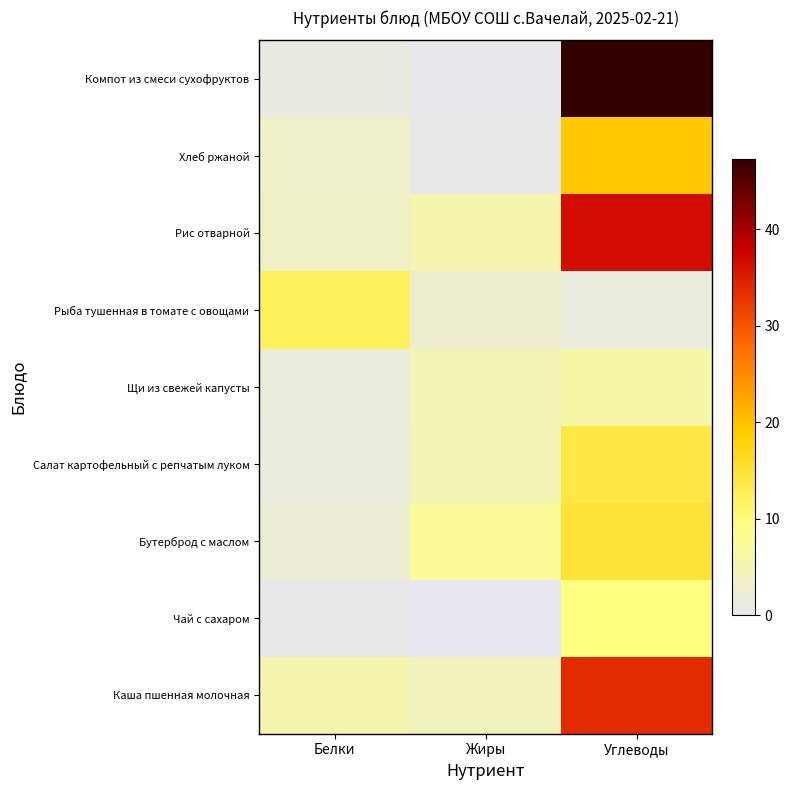

What is the difference between the highest and lowest values at Жиры?

7.5